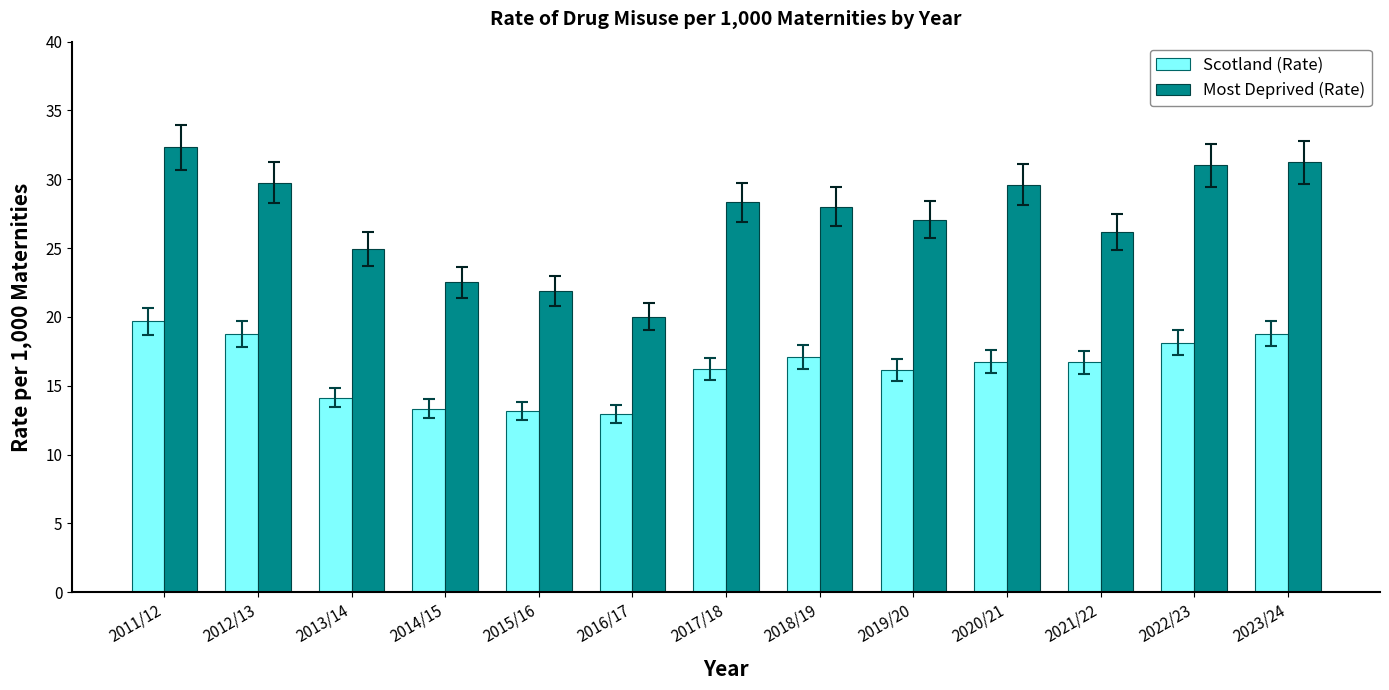

Rank the series by their maximum value, from lowest to highest.

Scotland (Rate), Most Deprived (Rate)